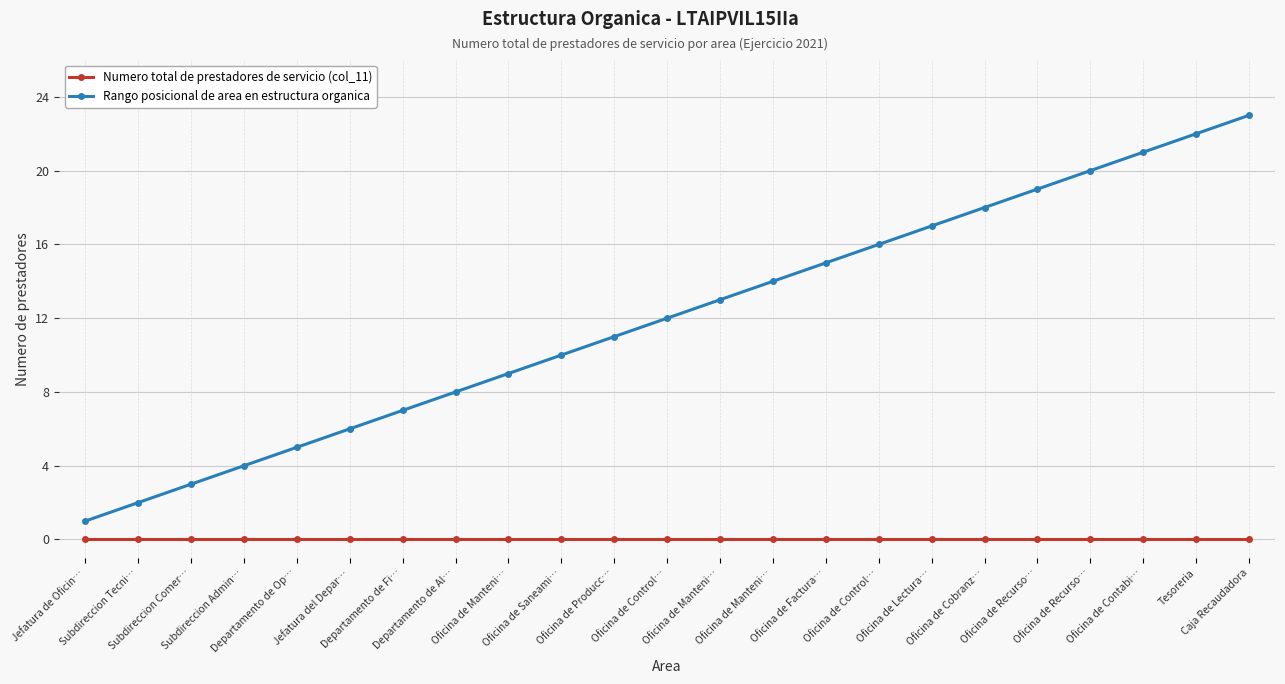

Is this an area chart (filled region under the line)?

No